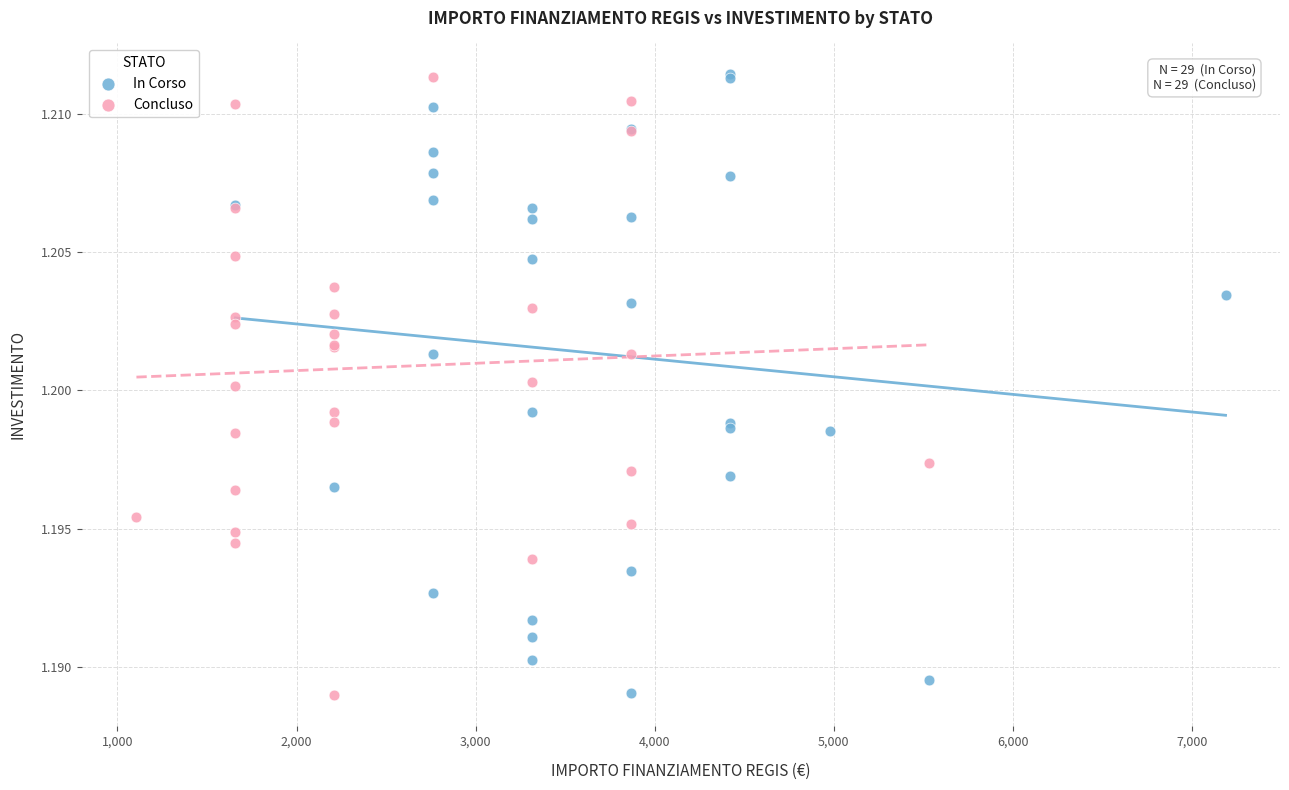

What are all the series names shown in the legend?

In Corso, Concluso